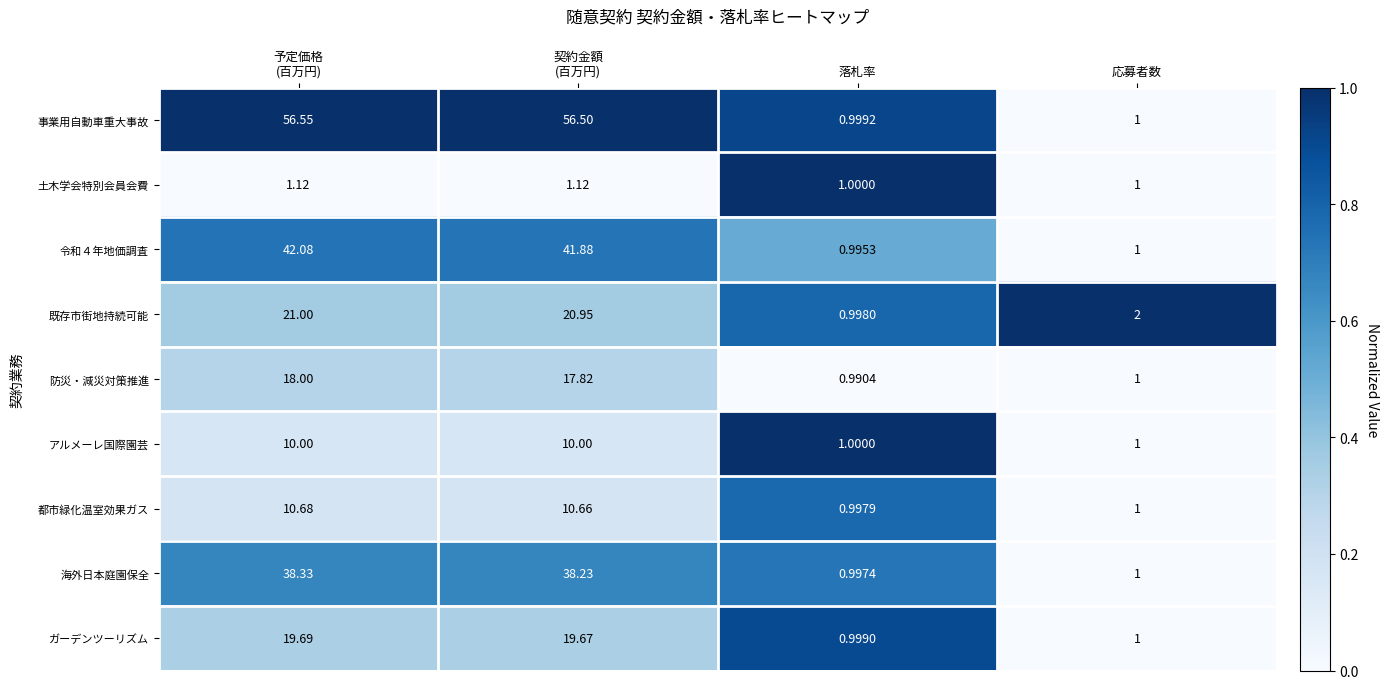

Which series has the widest spread of values?

事業用自動車重大事故